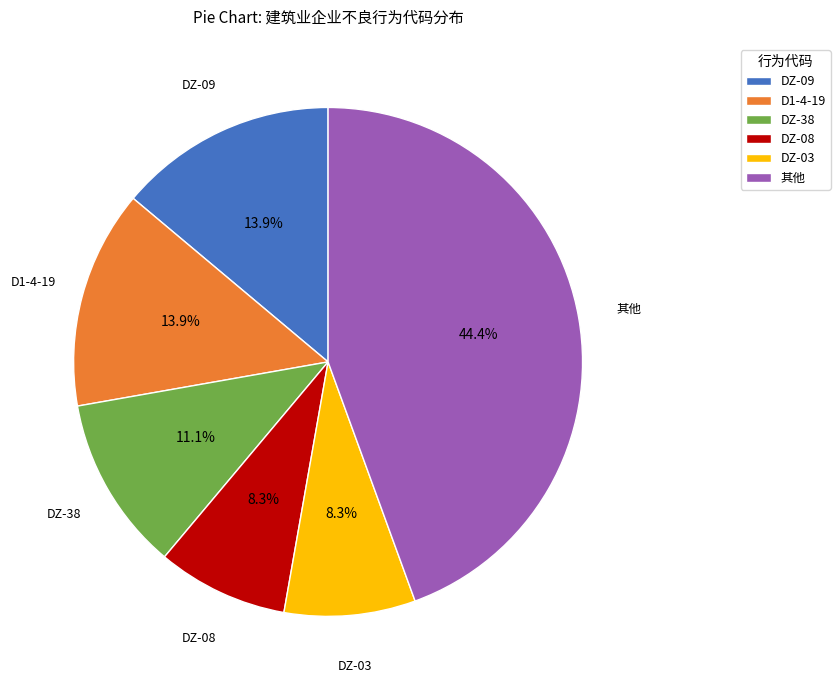

What percentage is NOT represented by DZ-38?

88.9%